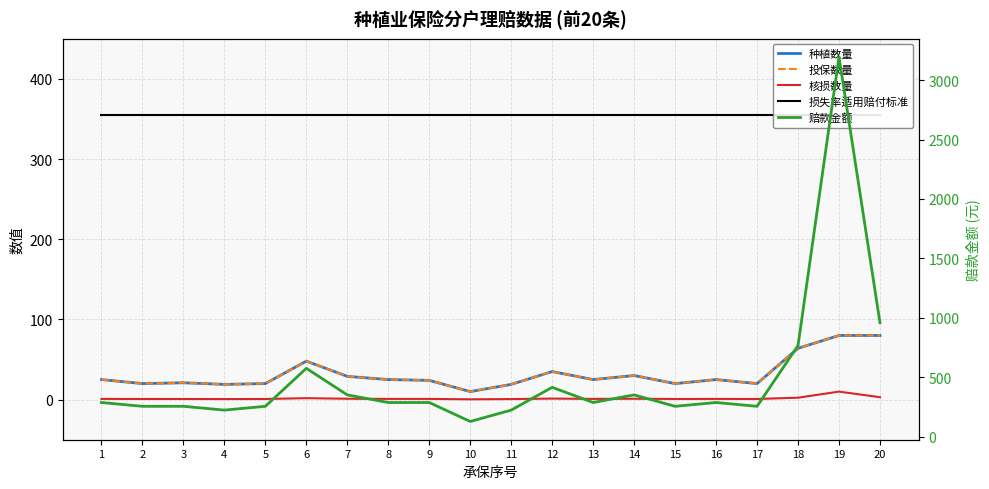

List the series in order of their peak value, lowest first.

核损数量, 种植数量, 投保数量, 损失率适用赔付标准, 赔款金额